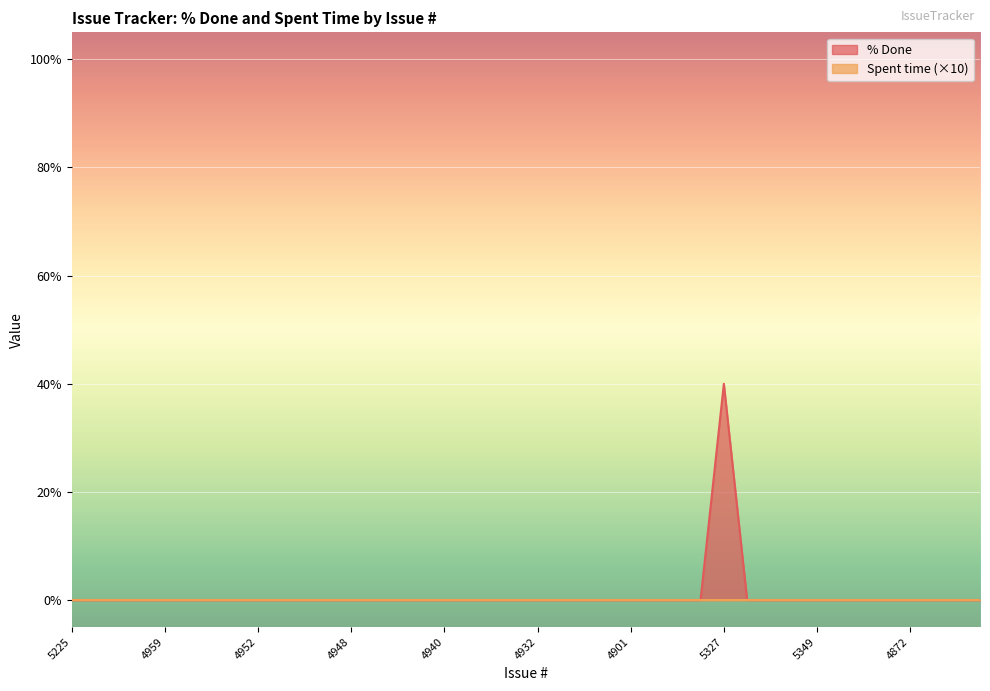

What is the maximum value shown in the chart?

40